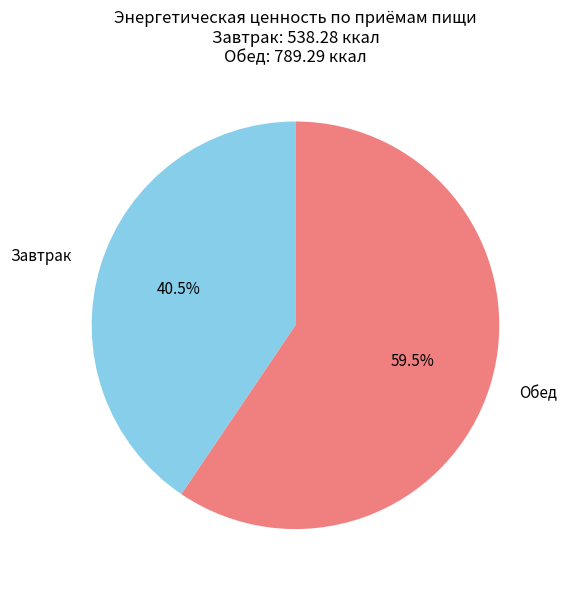

Is there any slice that represents more than half of the pie?

Yes